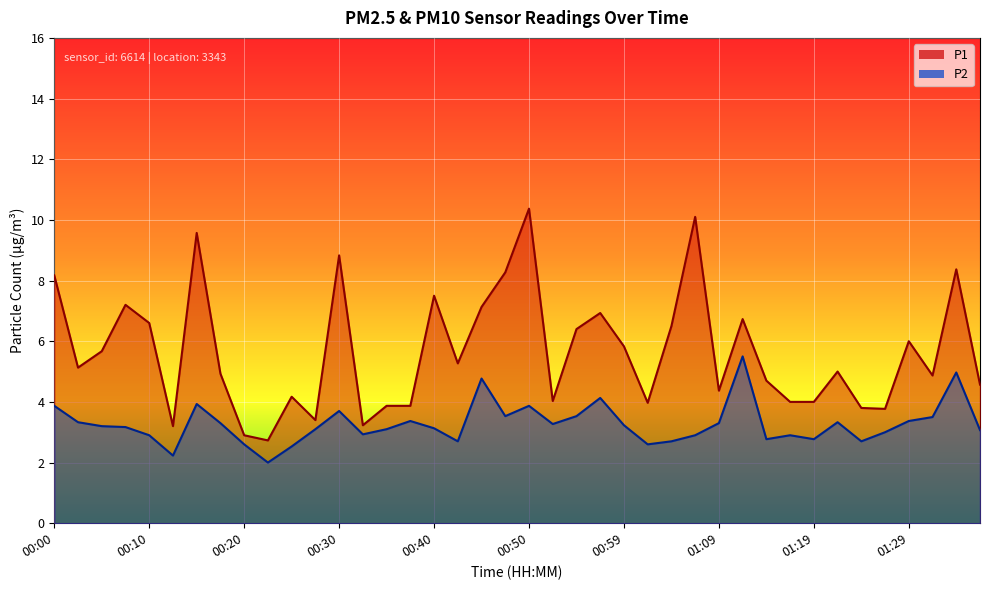

What value does the P2 series have at 01:14?

2.8